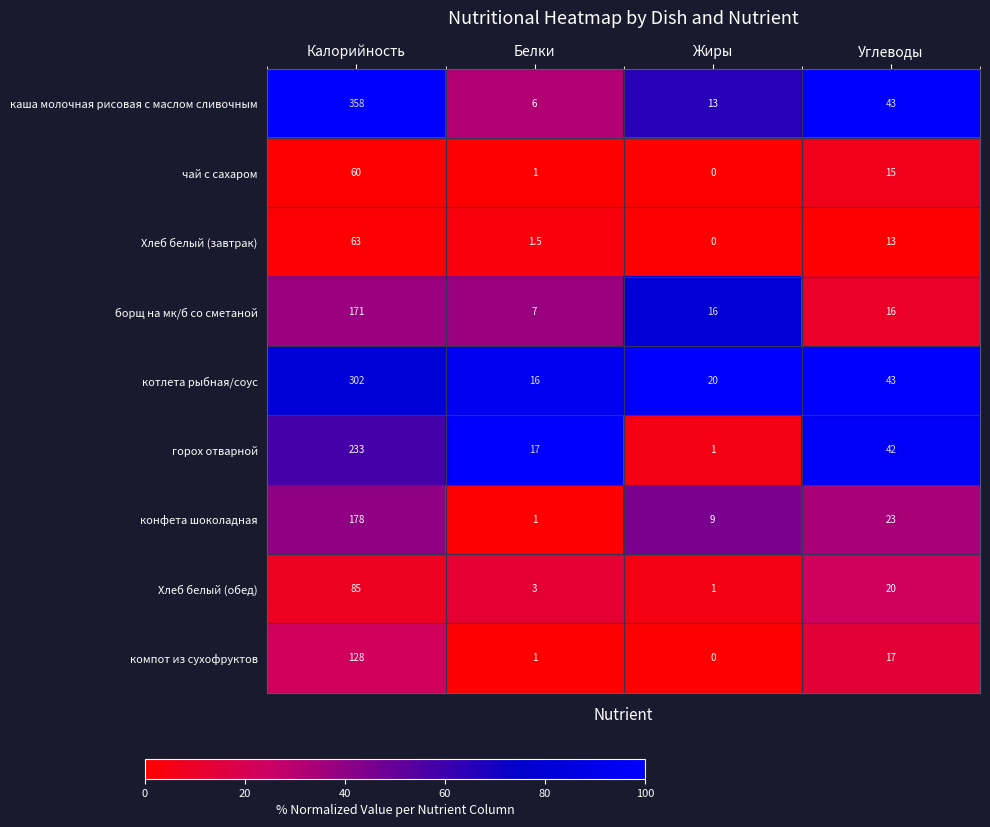

What is the difference between the maximum and minimum values in the борщ на мк/б со сметаной series?

164.0